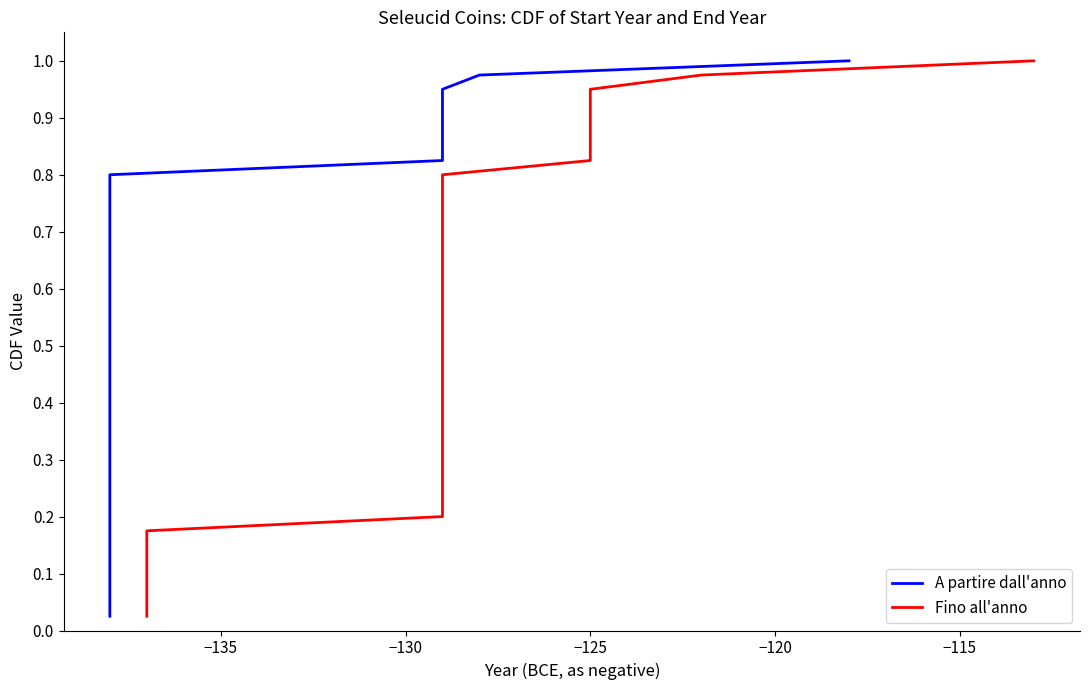

Reading left to right, transcribe all the data shown in this chart.

A partire dall'anno: 0.0	0.1	0.1	0.1	0.1	0.1	0.2	0.2	0.2	0.2	0.3	0.3	0.3	0.3	0.4	0.4	0.4	0.5	0.5	0.5	0.5	0.6	0.6	0.6	0.6	0.7	0.7	0.7	0.7	0.8	0.8	0.8	0.8	0.8	0.9	0.9	0.9	0.9	1.0	1.0
Fino all'anno: 0.0	0.1	0.1	0.1	0.1	0.1	0.2	0.2	0.2	0.2	0.3	0.3	0.3	0.3	0.4	0.4	0.4	0.5	0.5	0.5	0.5	0.6	0.6	0.6	0.6	0.7	0.7	0.7	0.7	0.8	0.8	0.8	0.8	0.8	0.9	0.9	0.9	0.9	1.0	1.0